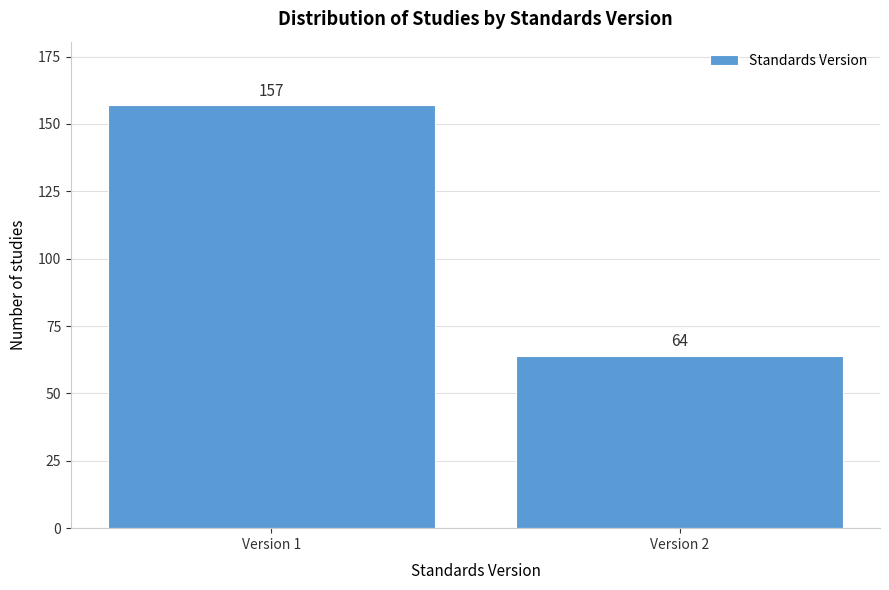

Reading left to right, list all the values displayed in this chart.

Version 1=157	Version 2=64